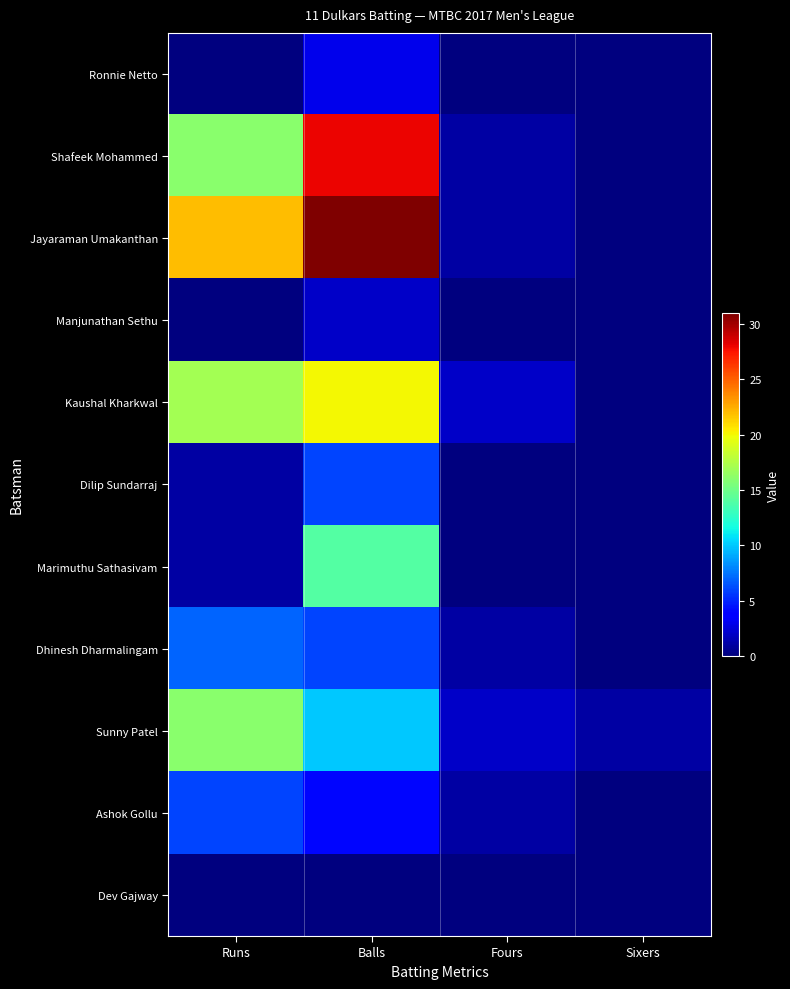

Between Balls and Fours, which series saw the biggest shift?

Jayaraman Umakanthan